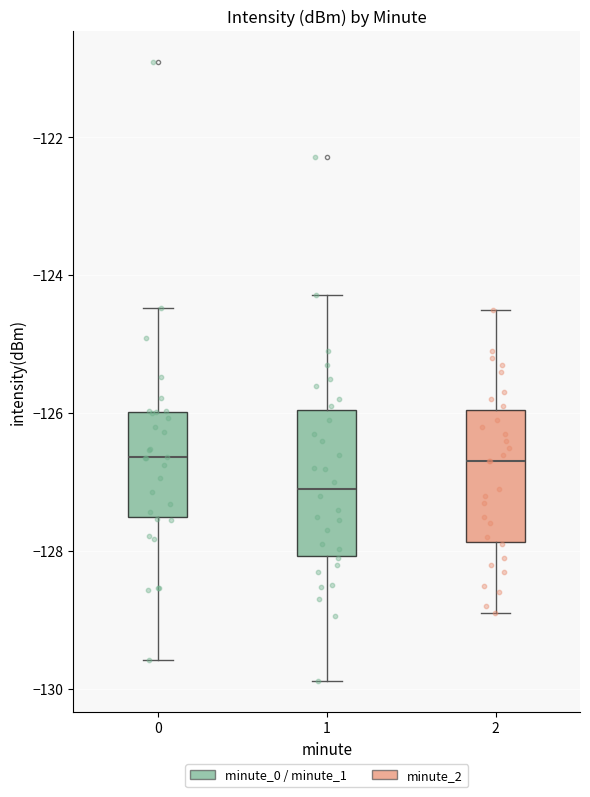

Reading left to right, transcribe this box plot: for each box, give where its median line is, the range the box spans, and where its two whiskers end, as read against the y-axis. The values are not printed on the chart, so give them approximately, as read against the axis.

0: median -126.6, box -127.6 to -126.0, whiskers -129.6 to -124.4
1: median -127.0, box -128.0 to -126.0, whiskers -129.8 to -124.2
2: median -126.6, box -127.8 to -126.0, whiskers -128.8 to -124.4